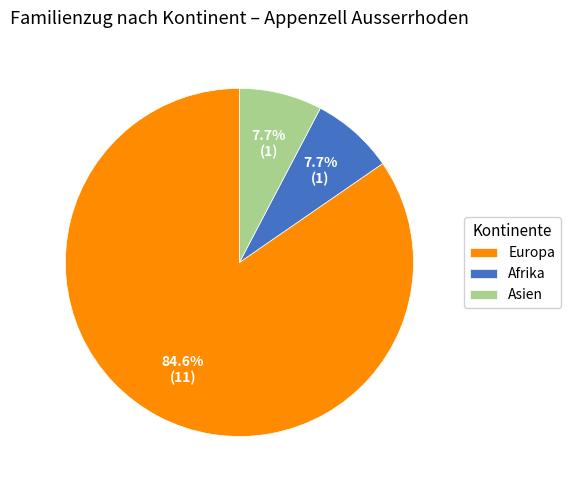

Is it true that Europa is 85% of the pie?

True